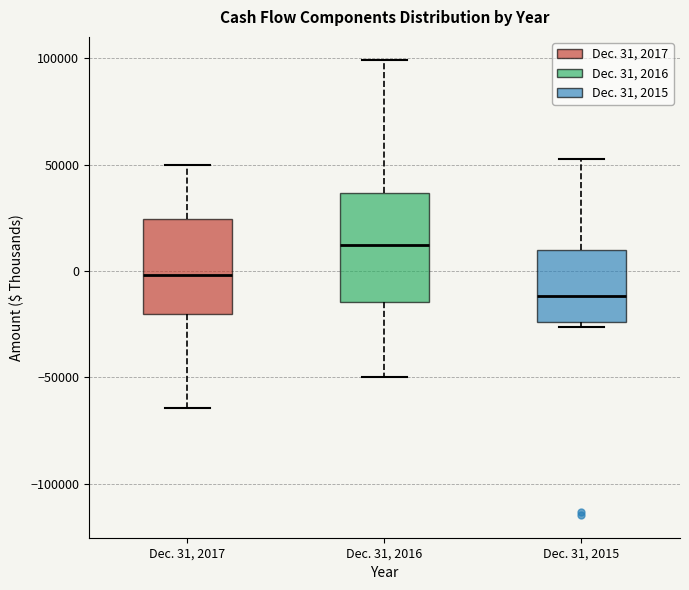

Which box's median line is the lowest?

Dec. 31, 2015